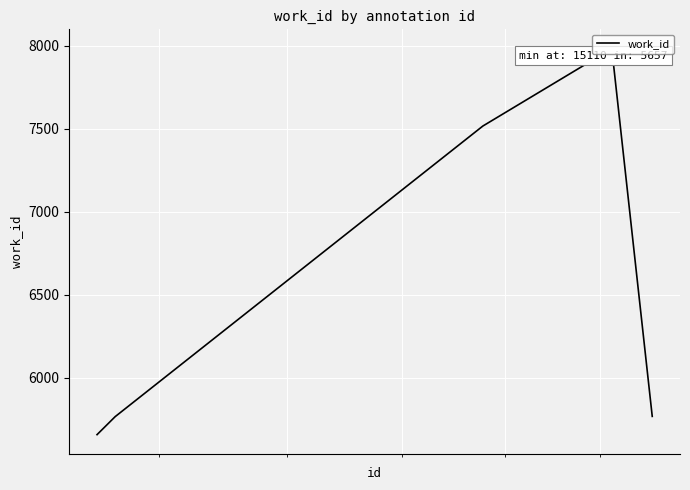

What is the maximum value shown in the chart?

7982